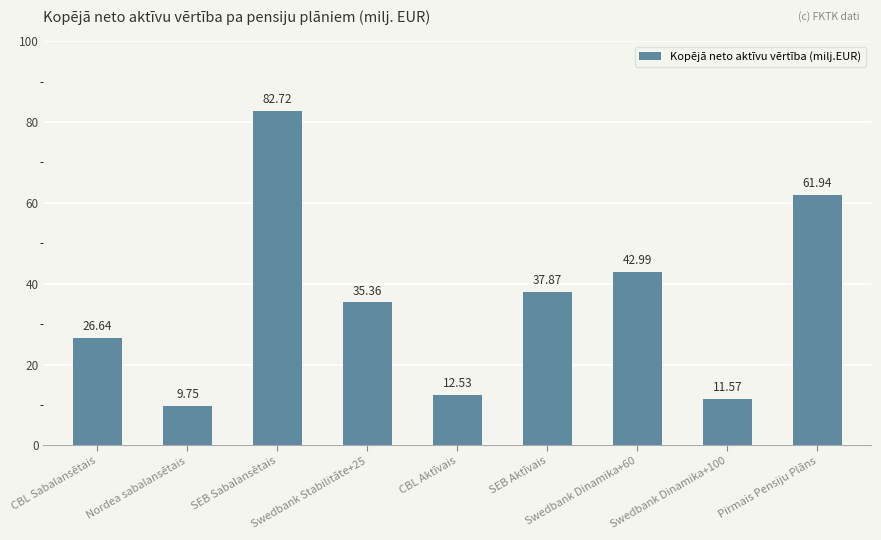

The chart shows a value of 2.8 at CBL Aktīvais. True or false?

False